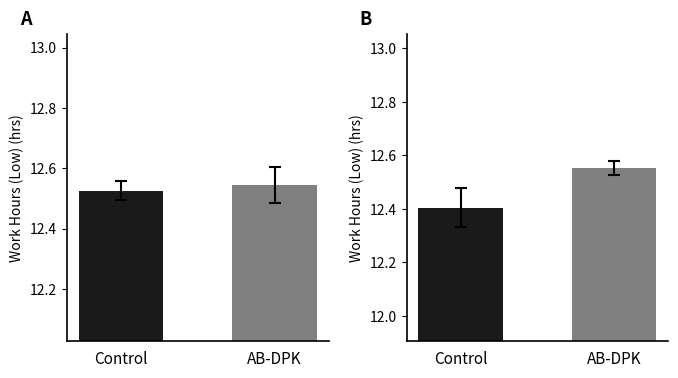

The value at AB-DPK is 12.6. True or false?

True